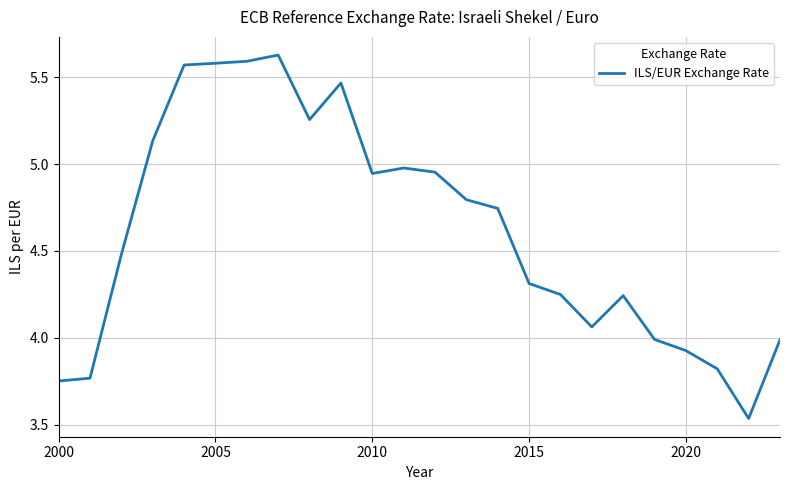

What is the difference between the maximum and minimum values?

2.1